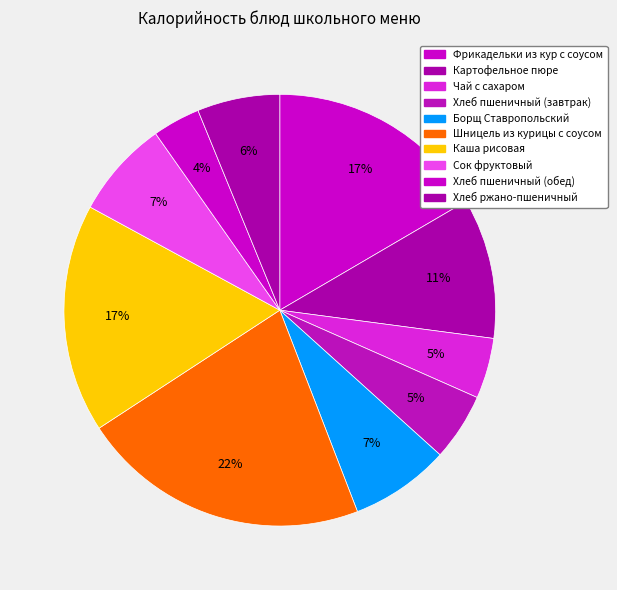

How much of the chart is everything except Каша рисовая?

82.9%